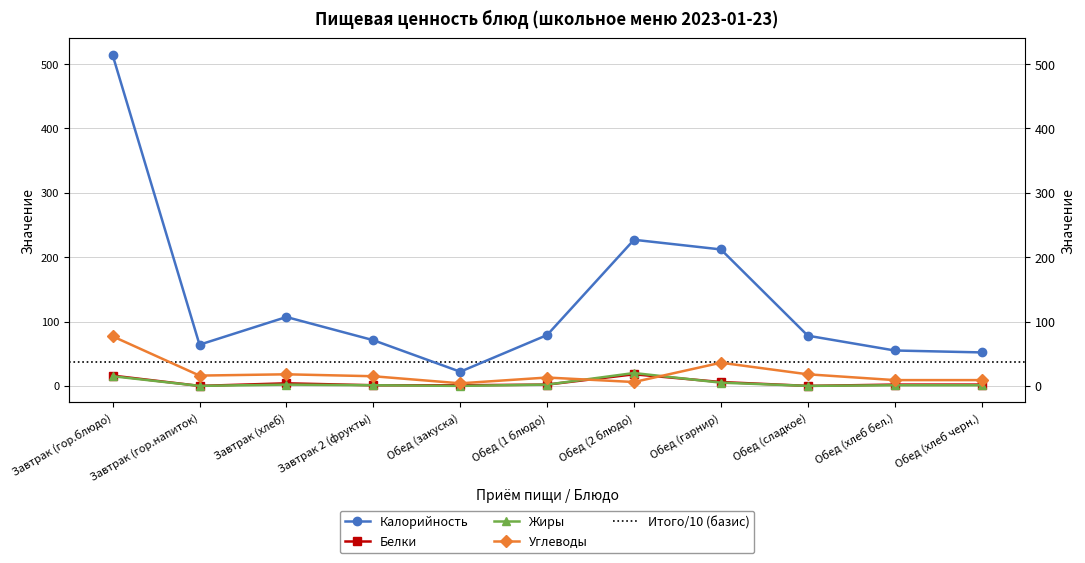

The value of Калорийность at Завтрак (гор.напиток) is 109. True or false?

False